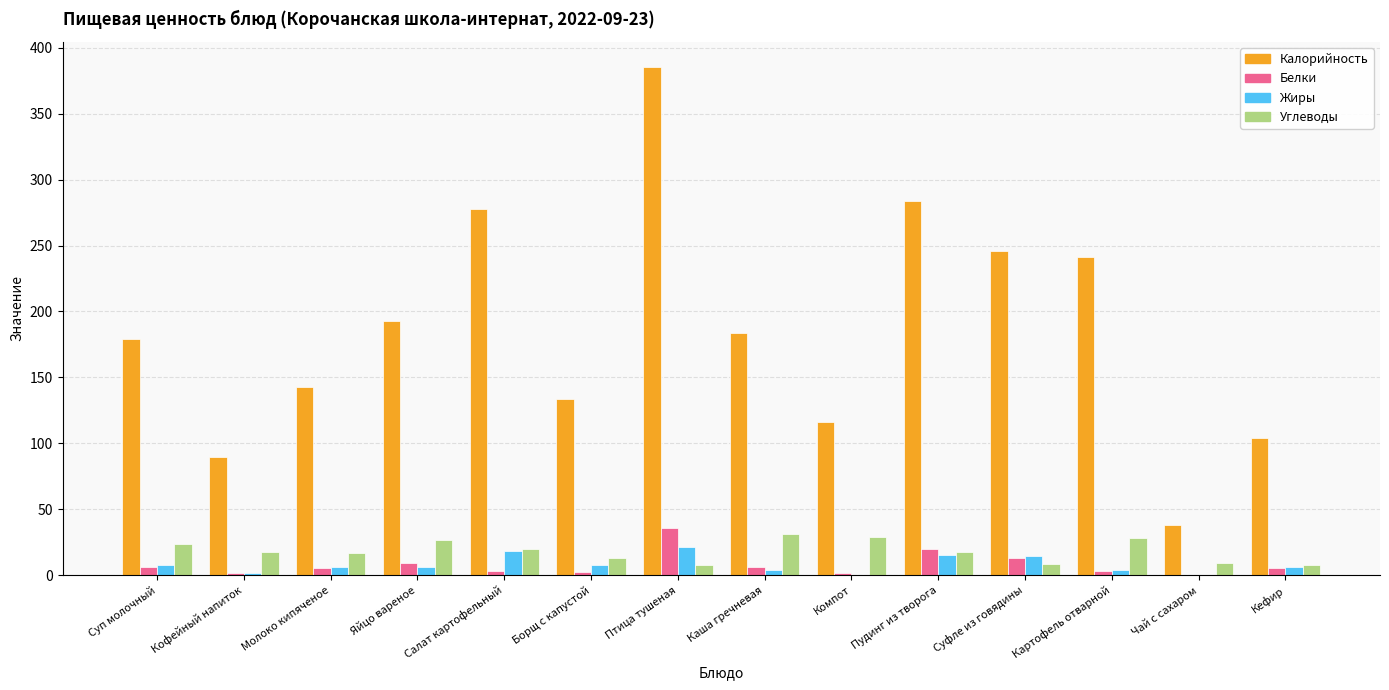

Are the bars grouped side by side (vs. stacked)?

Yes